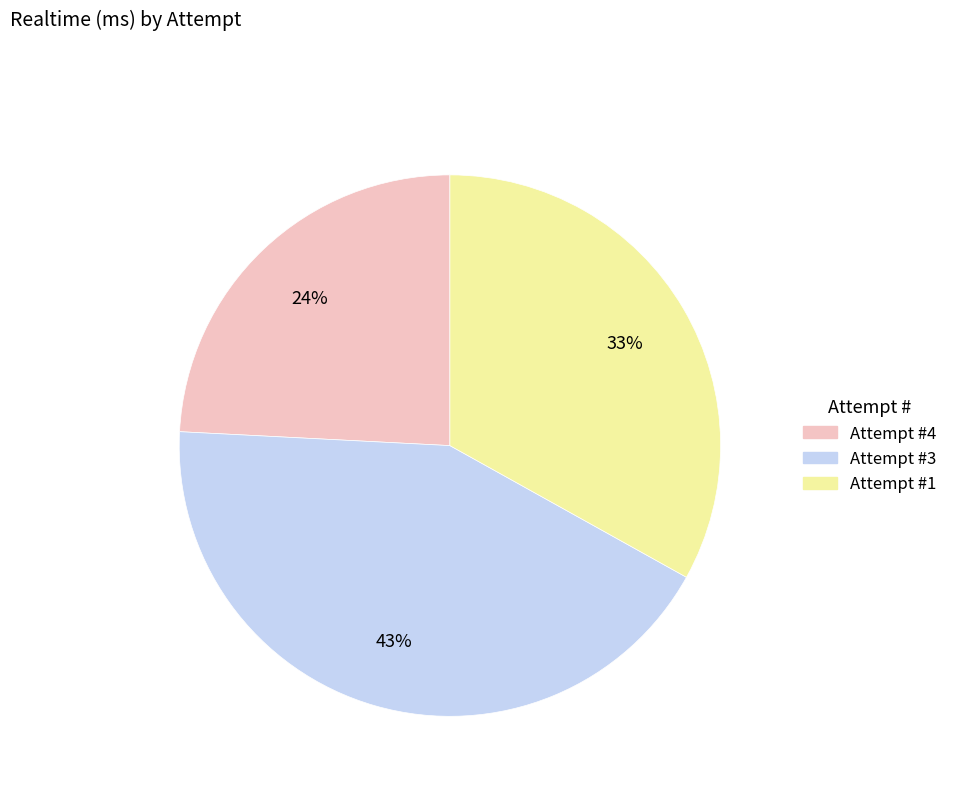

Is there a majority slice in this chart?

No